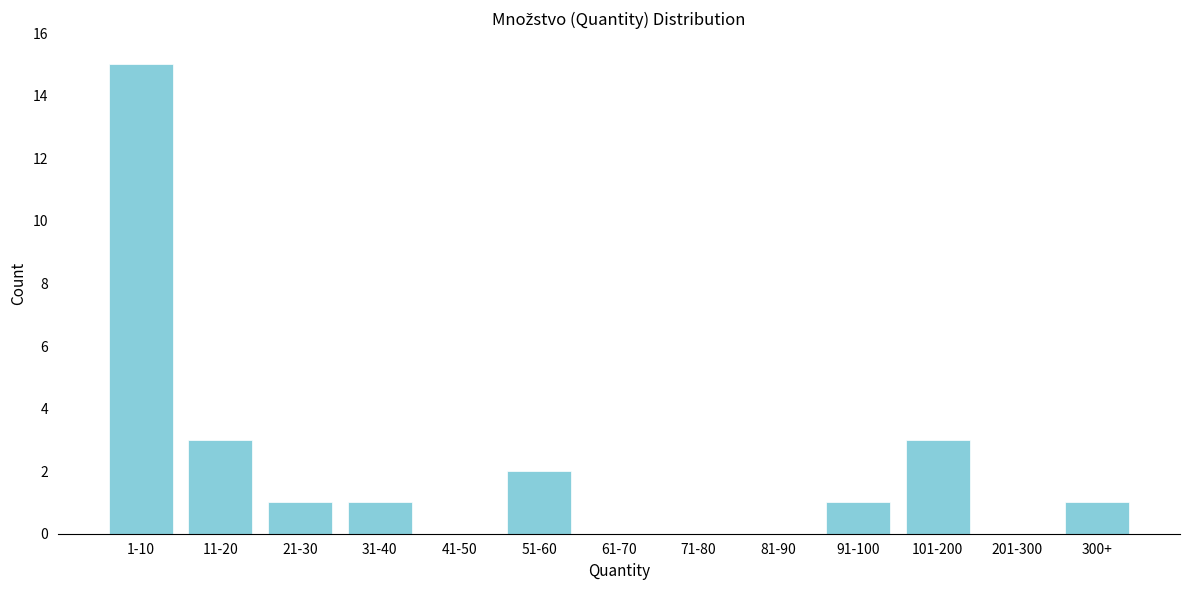

Reading right to left, extract all data points from this chart.

300+=1	201-300=0	101-200=3	91-100=1	81-90=0	71-80=0	61-70=0	51-60=2	41-50=0	31-40=1	21-30=1	11-20=3	1-10=15